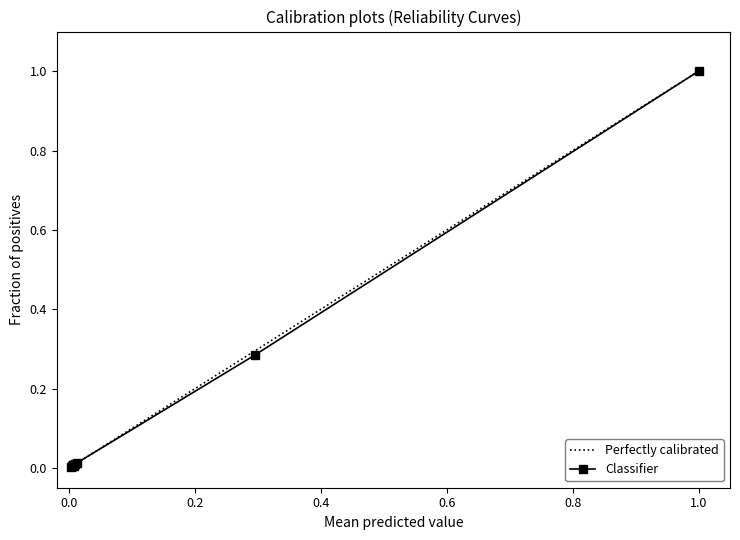

The value of Perfectly calibrated at 0.6 is 0.9. True or false?

False